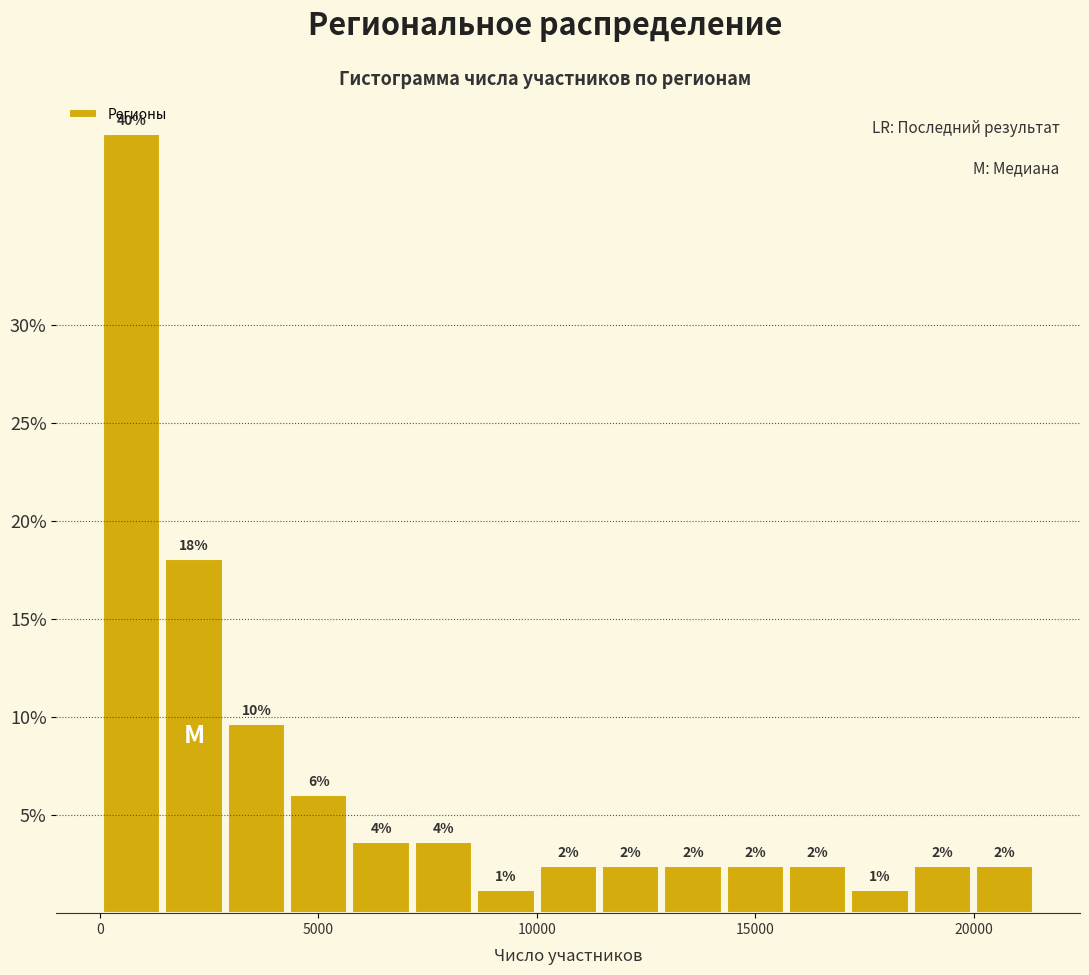

Around what value on the x-axis is the tallest bar? Give the approximate position of its centre, as read against the axis.

500